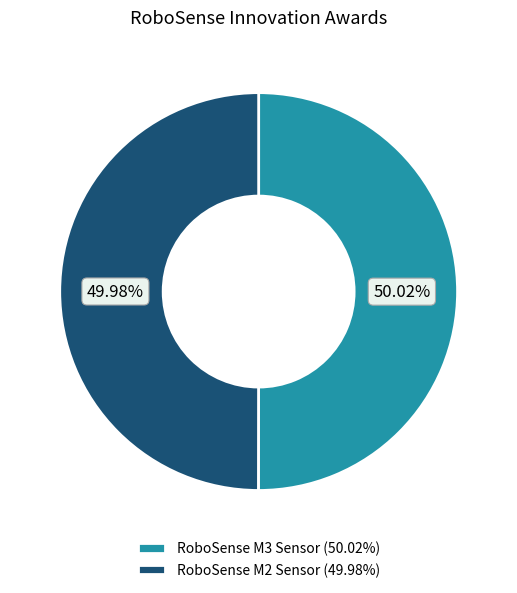

Is there any slice that represents more than half of the pie?

Yes